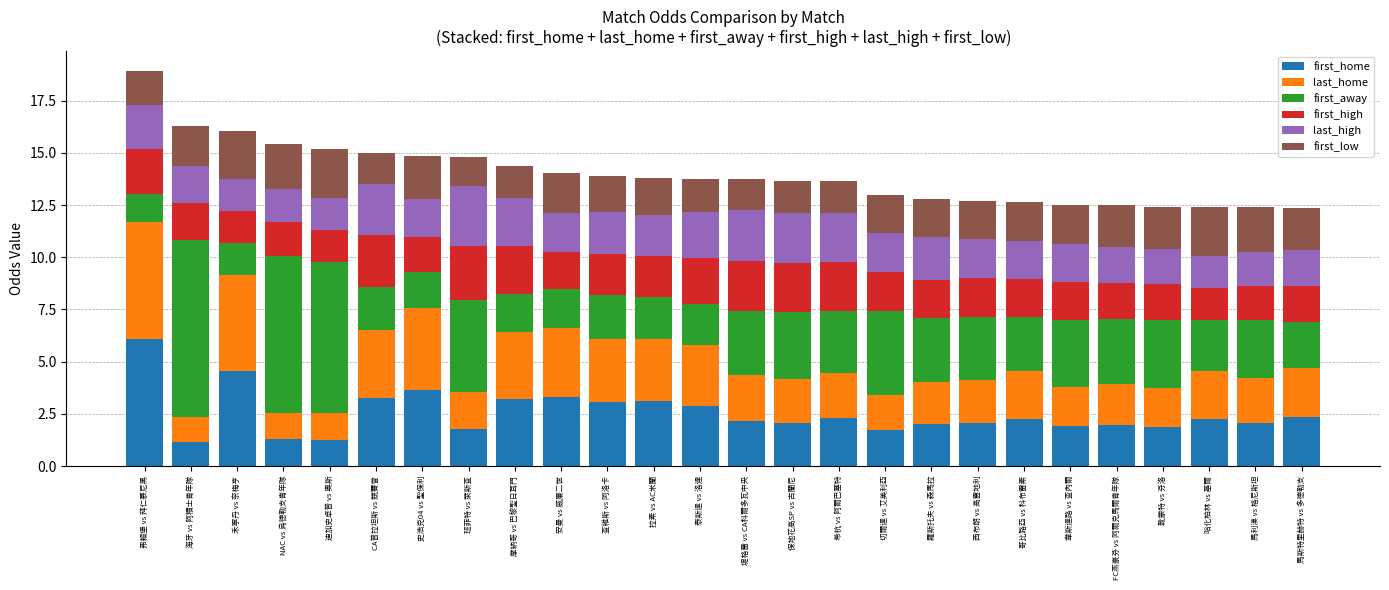

At which category is the sum across all series the highest?

弗賴堡 vs 拜仁慕尼黑